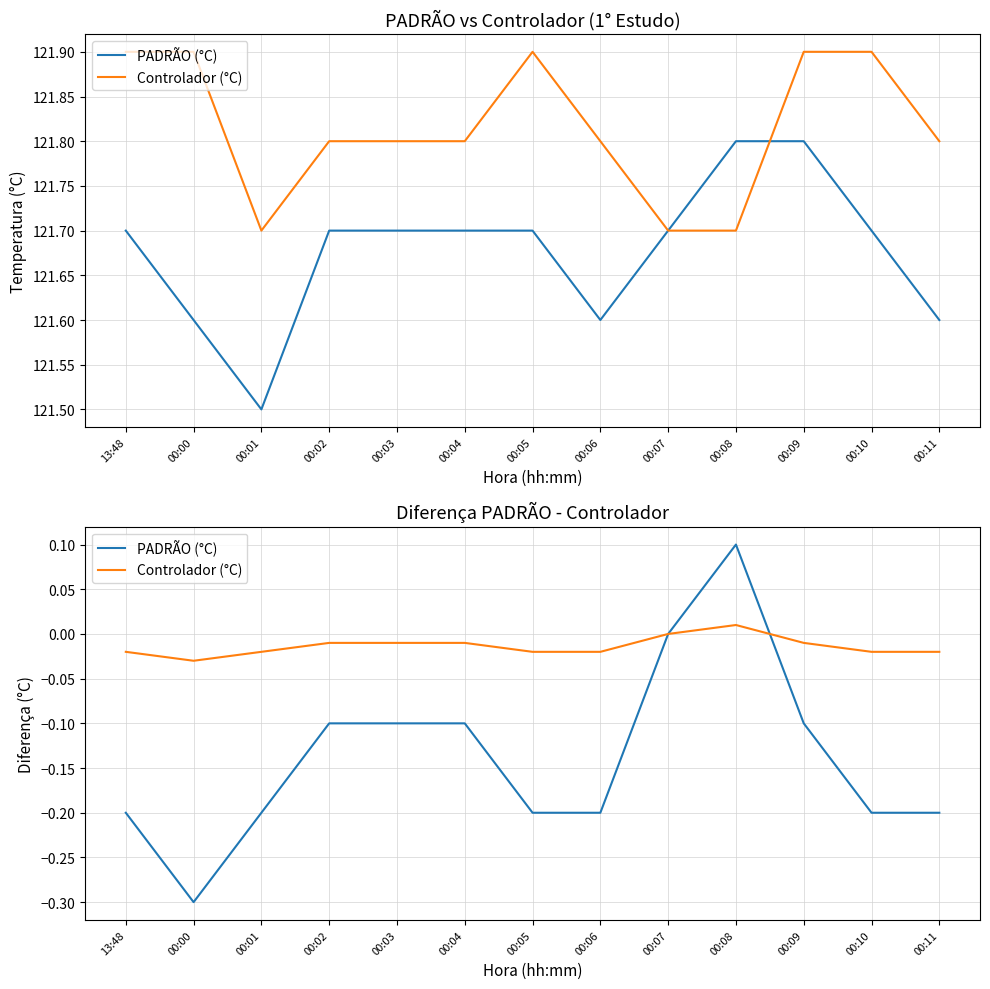

What is the maximum value for PADRÃO (°C)?

0.1